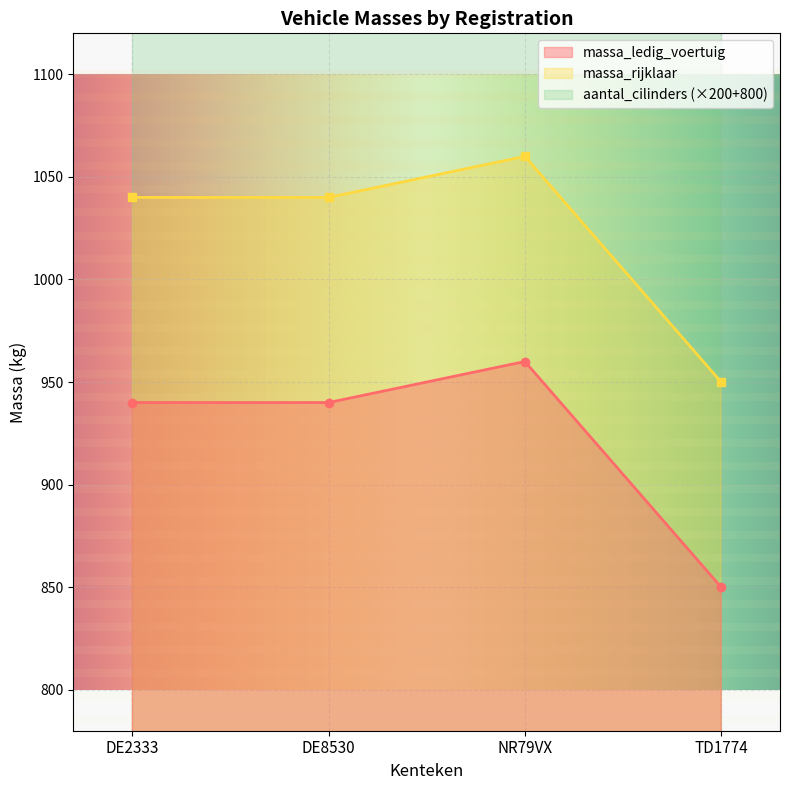

True or false: massa_ledig_voertuig and massa_rijklaar cross at least once.

False